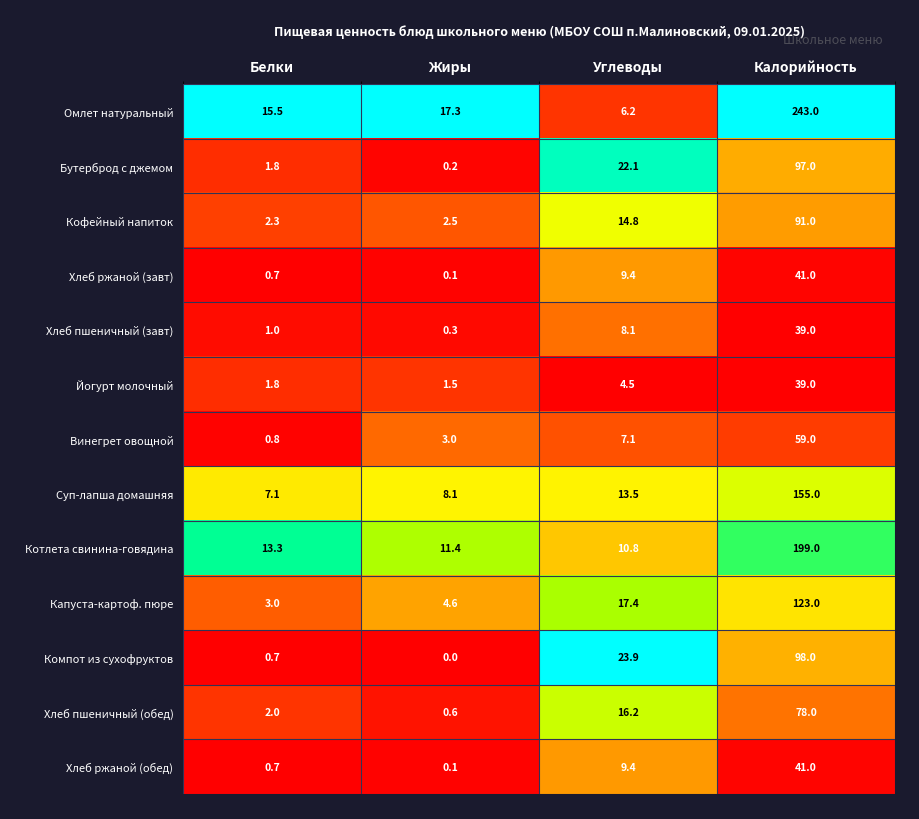

Is it true that Кофейный напиток equals 2.5 at Жиры?

True